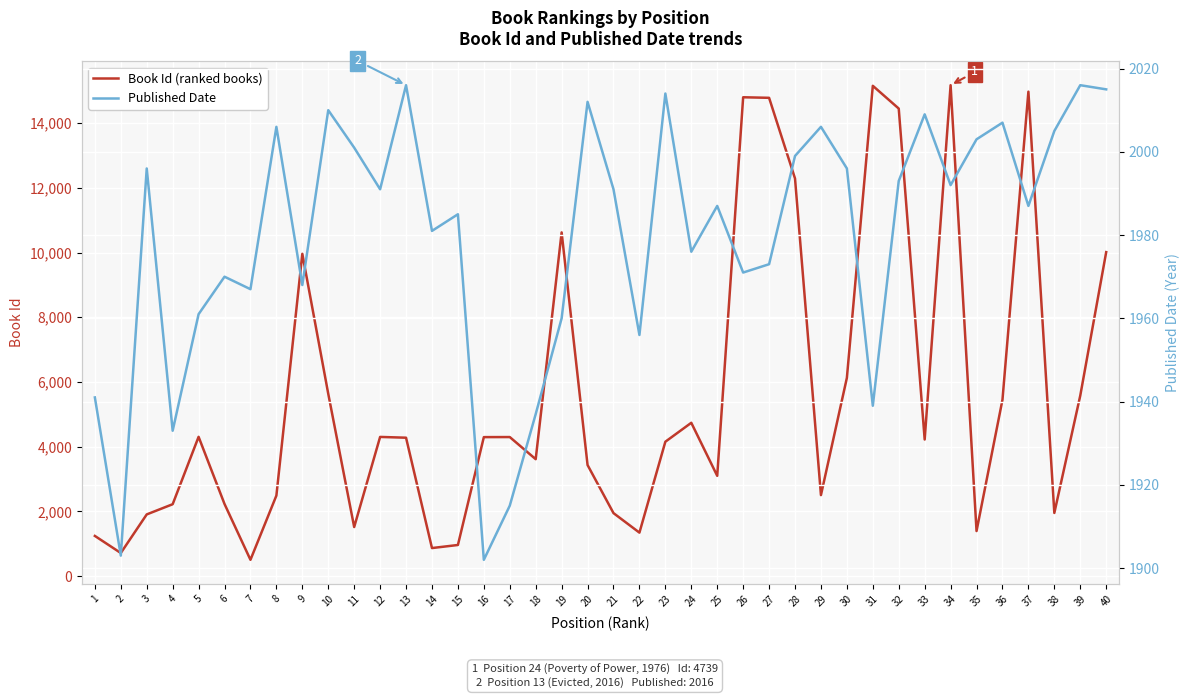

Where does the Book Id (ranked books) series first go above 4278?

5